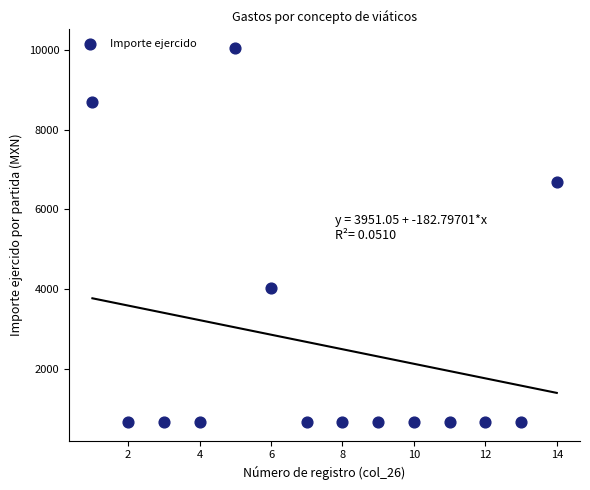

What is the range of X values (max minus min)?

13.0